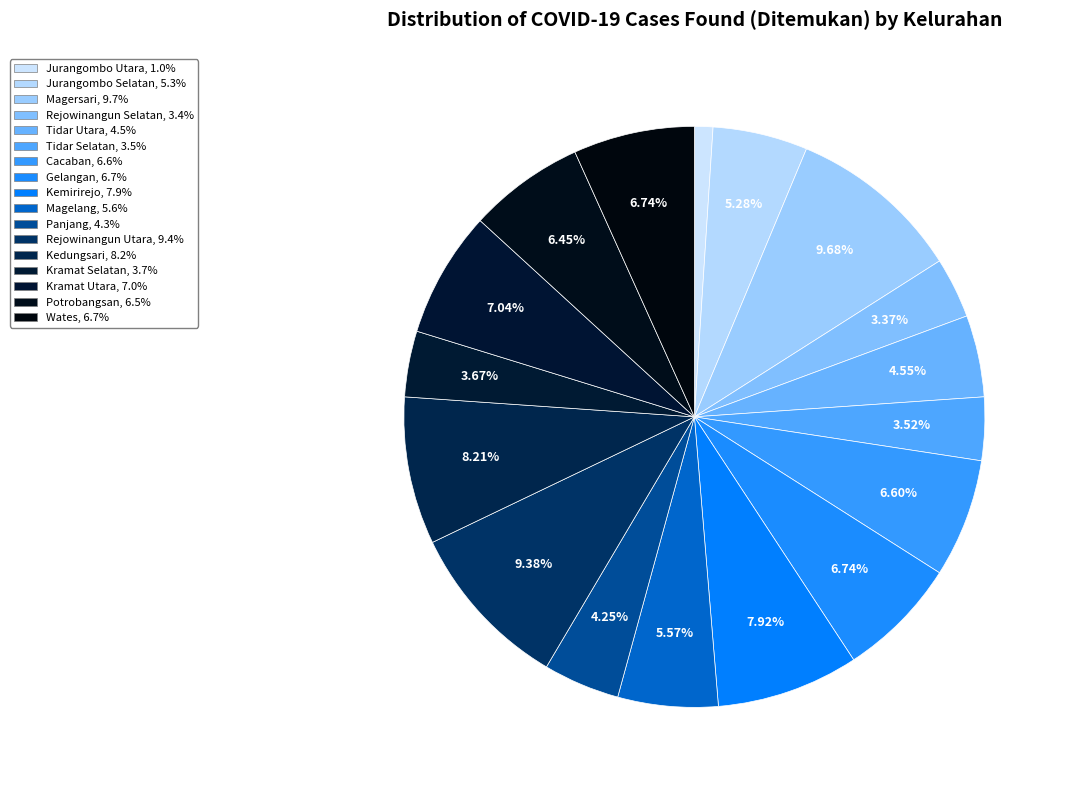

To the nearest percent, what is the difference between the Kramat Selatan and Potrobangsan slice percentages?

3%